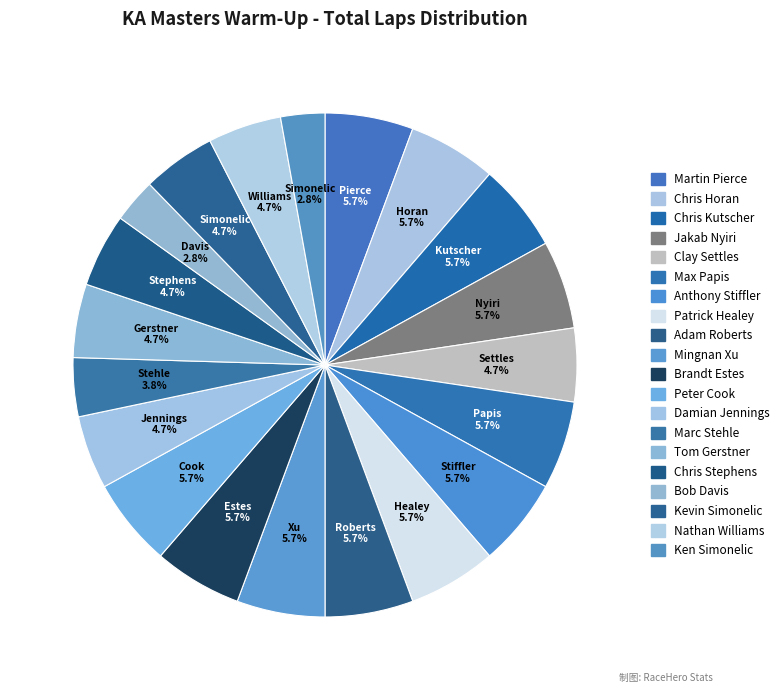

What is the change in value from Max Papis to Nathan Williams?

-1